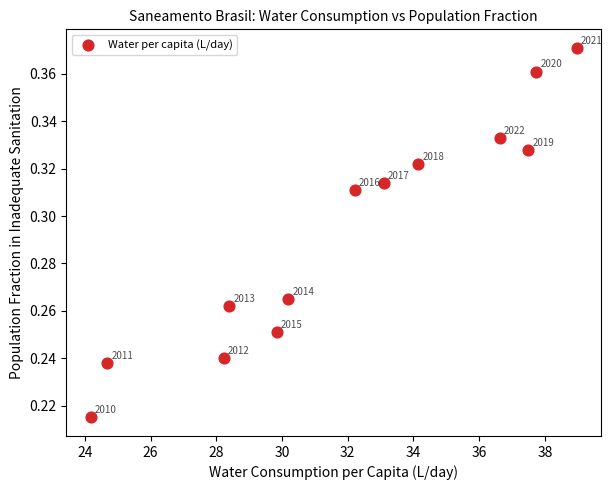

What is the range of X values (max minus min)?

14.8